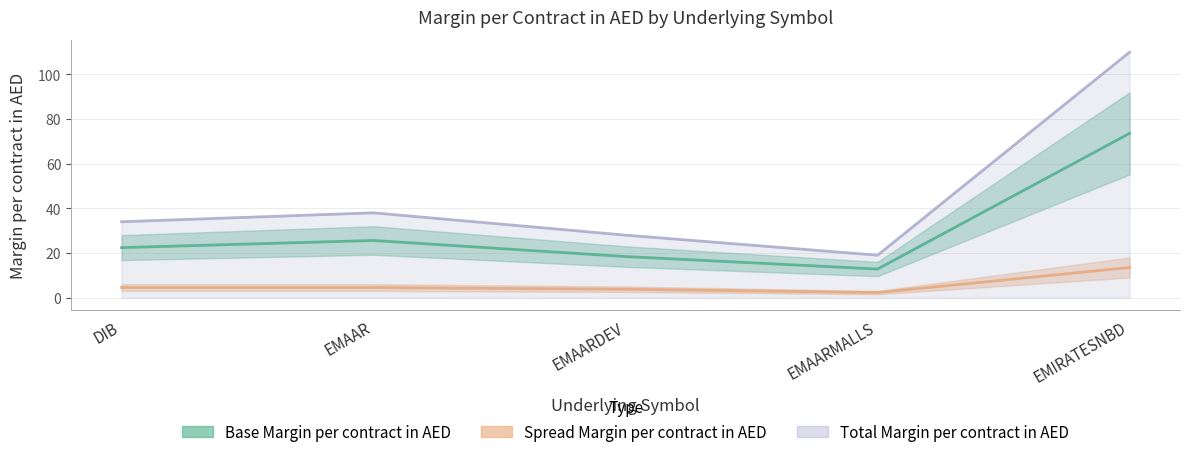

What is the smallest value displayed?

2.2